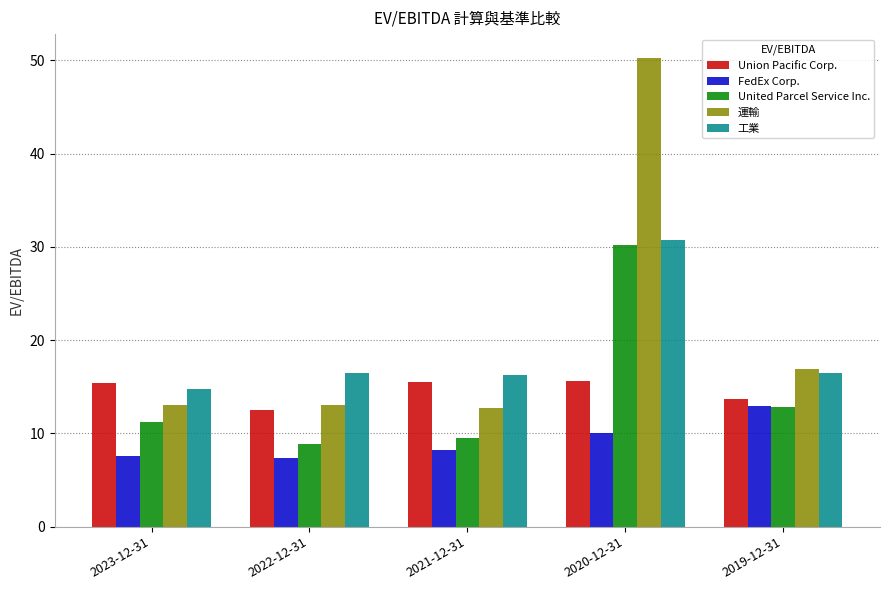

At 2020-12-31, list the series in order from smallest to largest.

FedEx Corp., Union Pacific Corp., United Parcel Service Inc., 工業, 運輸